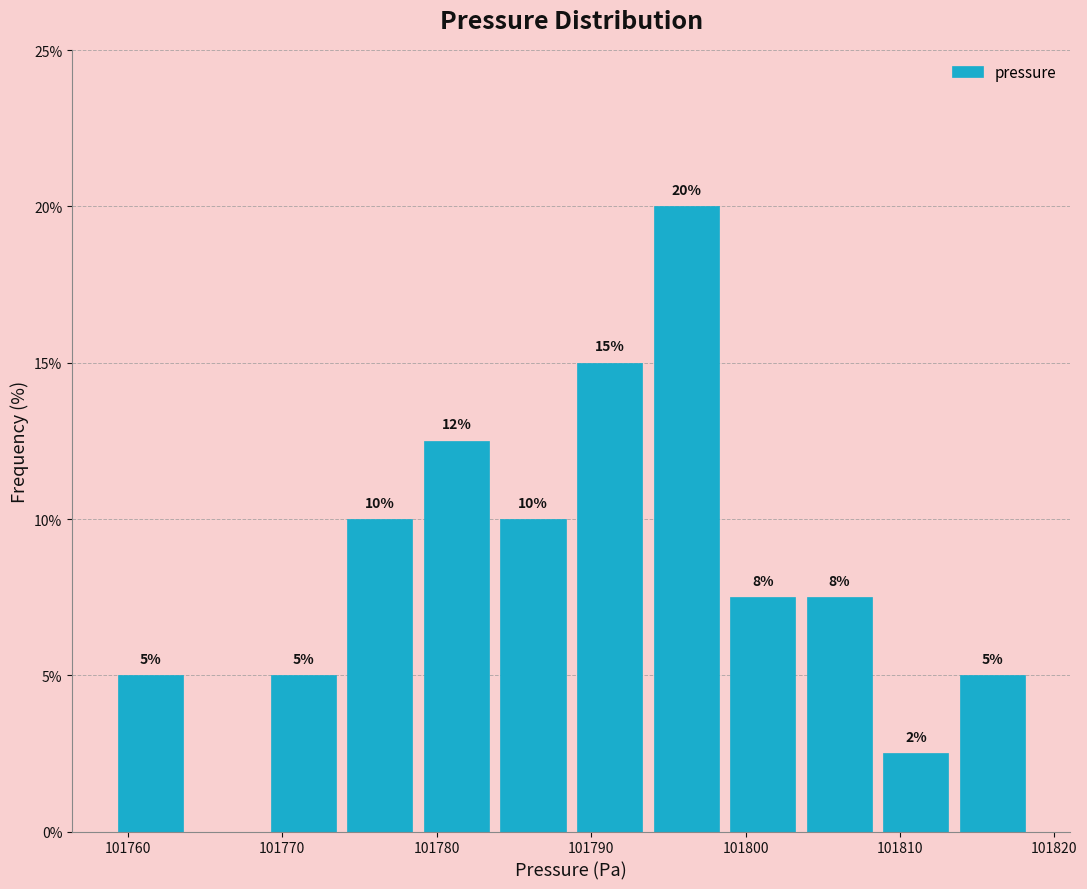

Over which range of the x-axis is the bar tallest?

101794 to 101799